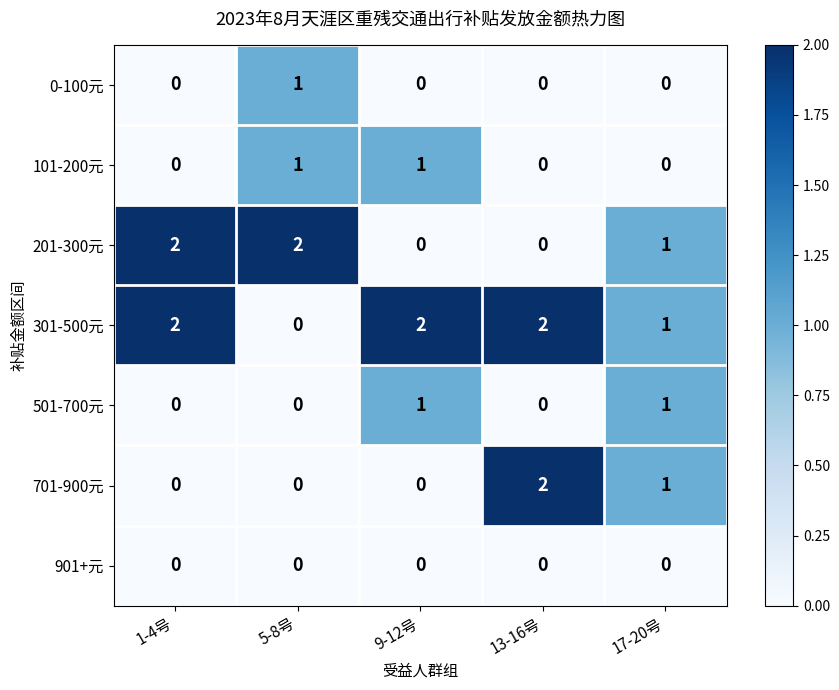

Between 1-4号 and 9-12号, which series saw the biggest shift?

201-300元